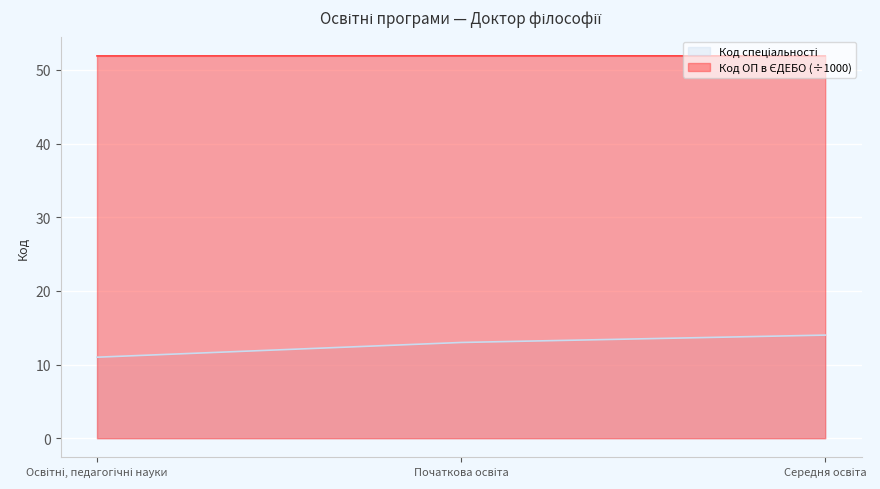

Count the number of categories in the chart.

3